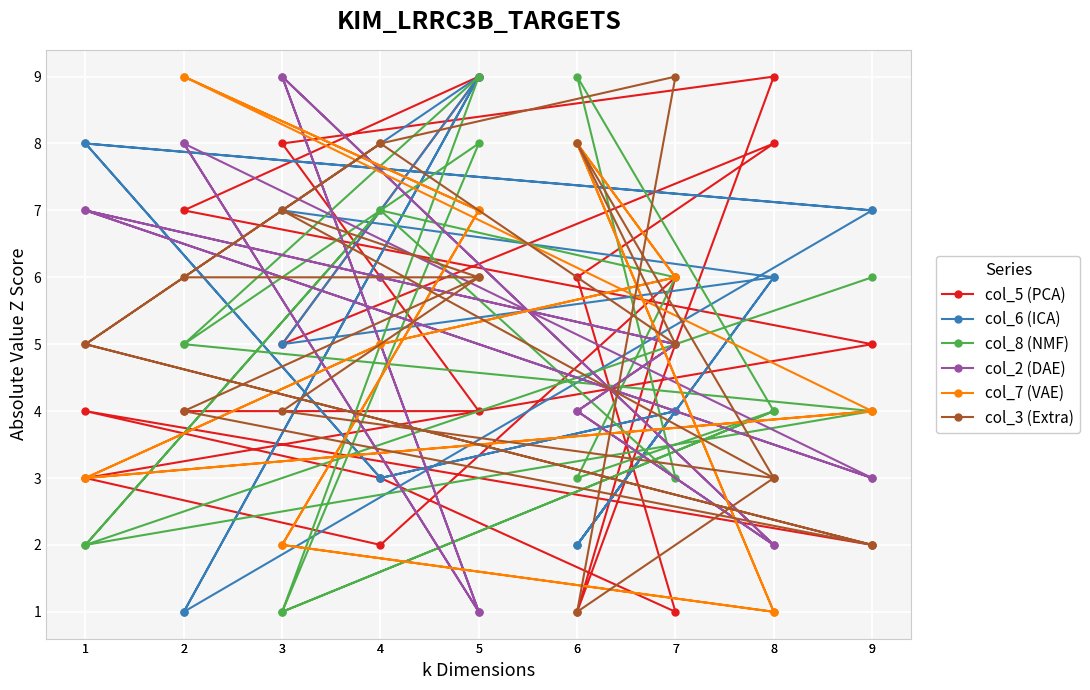

True or false: col_7 (VAE) and col_3 (Extra) cross at least once.

True